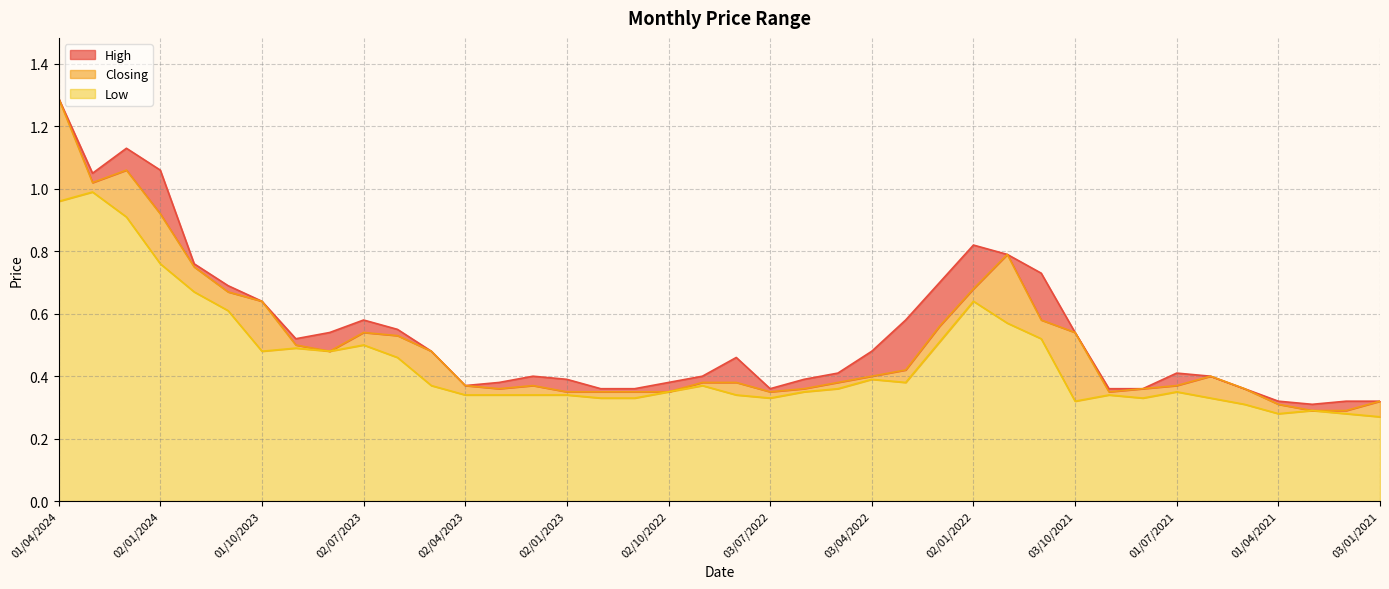

What is the label of the 27th point from the right?

01/03/2023